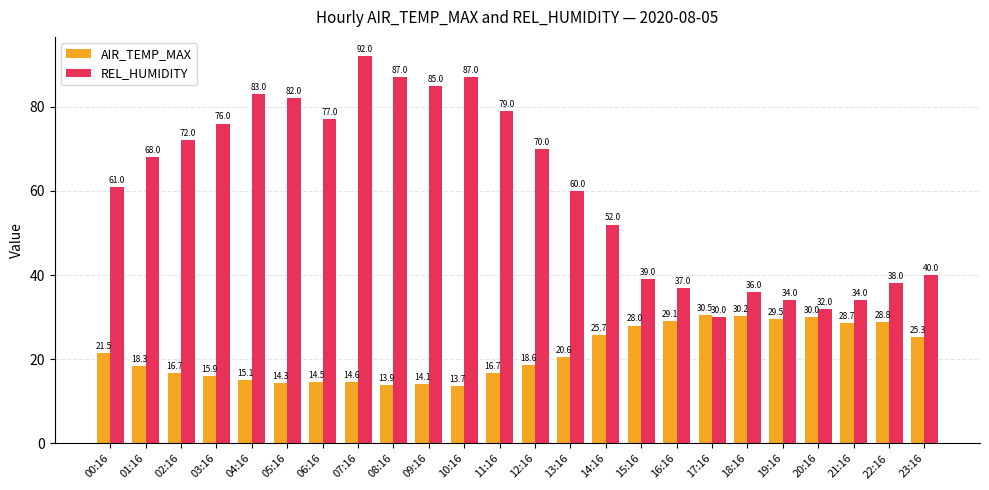

The value of AIR_TEMP_MAX at 13:16 is 20.6. True or false?

True